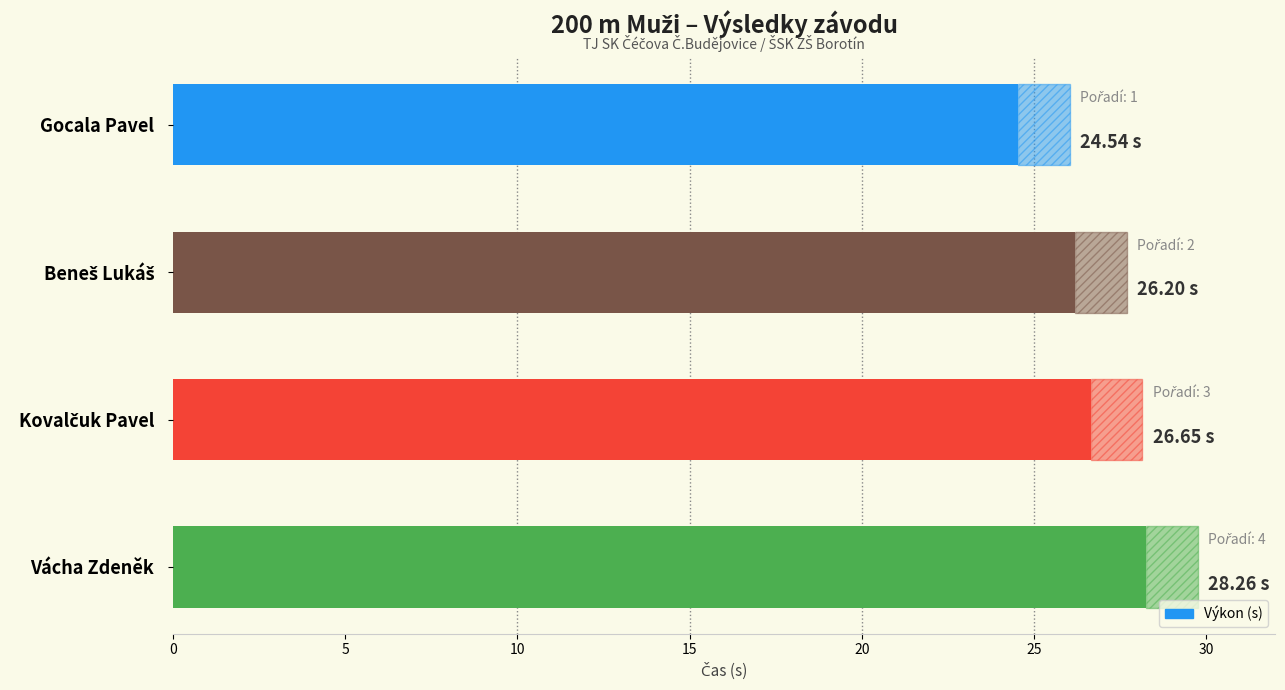

Does the chart contain any negative values?

No